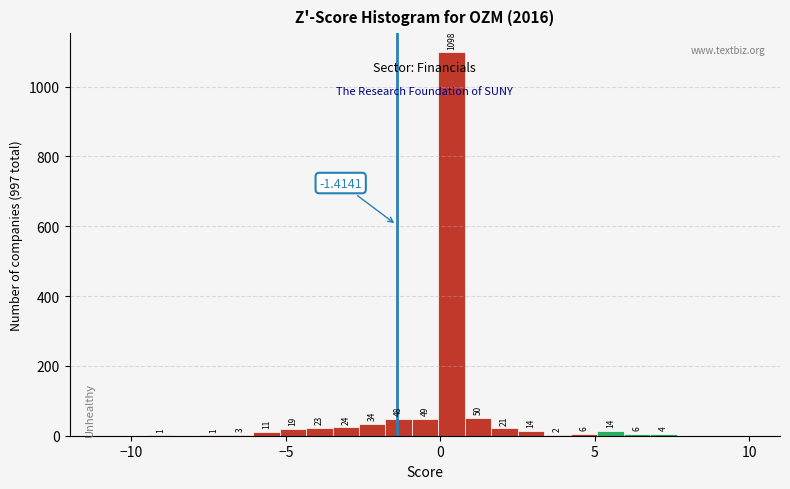

Around what value on the x-axis is the tallest bar? Give the approximate position of its centre, as read against the axis.

0.5